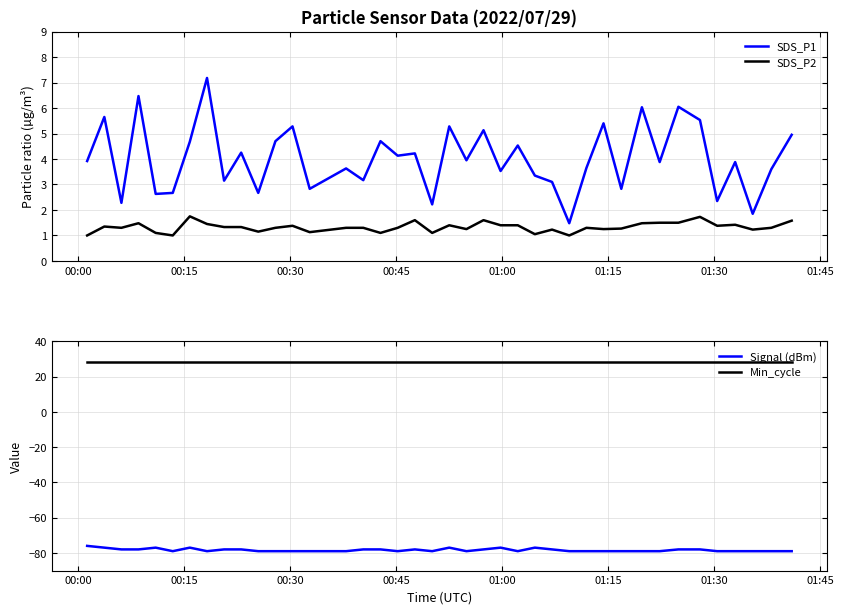

What is the difference between the maximum and minimum values in the Signal (dBm) series?

3